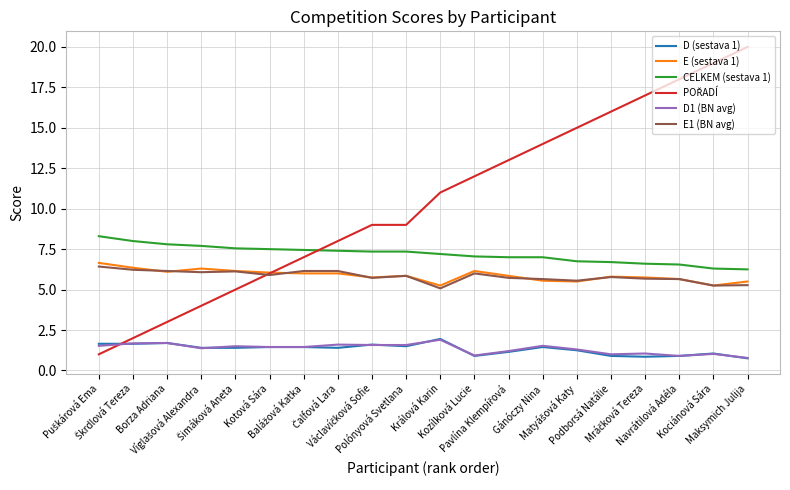

What is the minimum value shown in the chart?

0.8